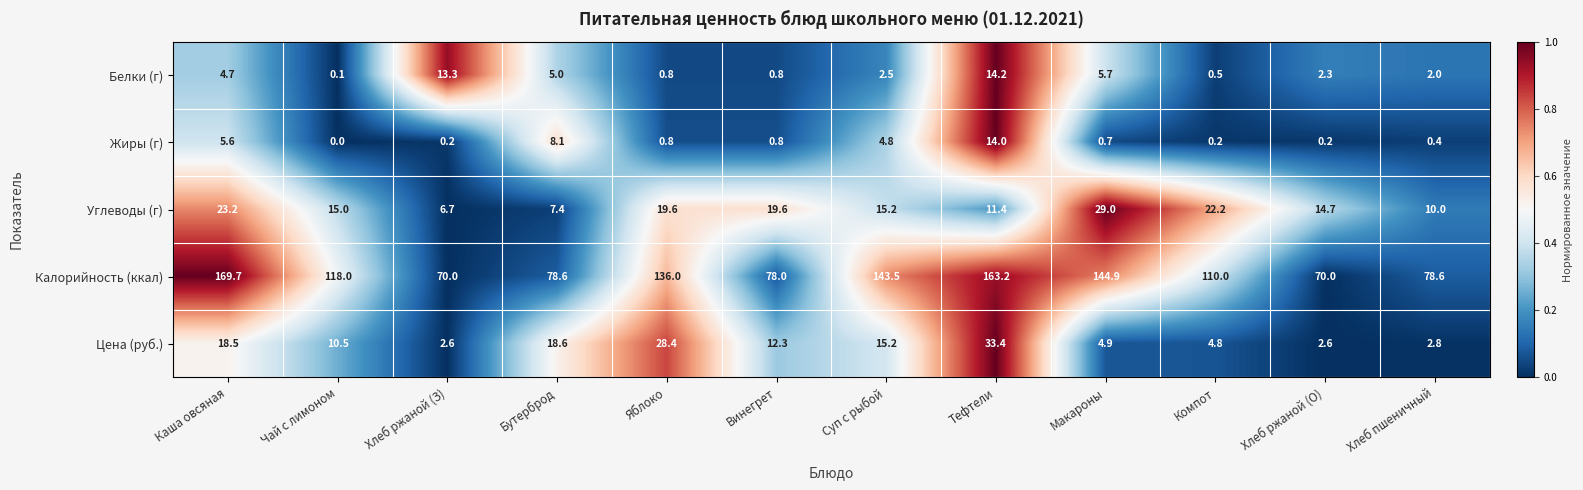

The value of Калорийность (ккал) at Яблоко is 62.5. True or false?

False